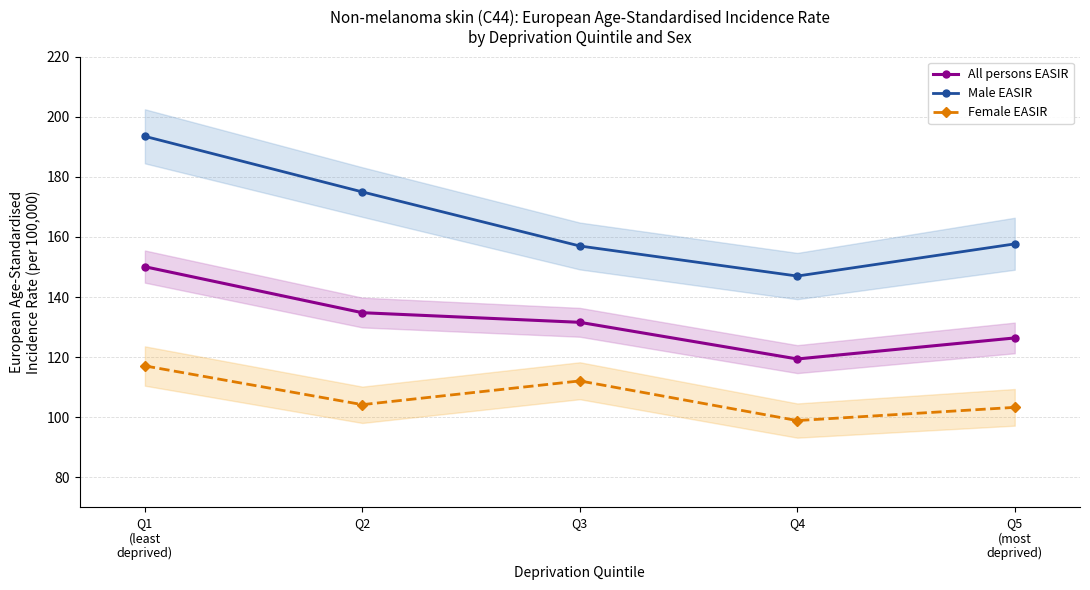

True or false: Male EASIR has more than 0 interior local peaks.

False